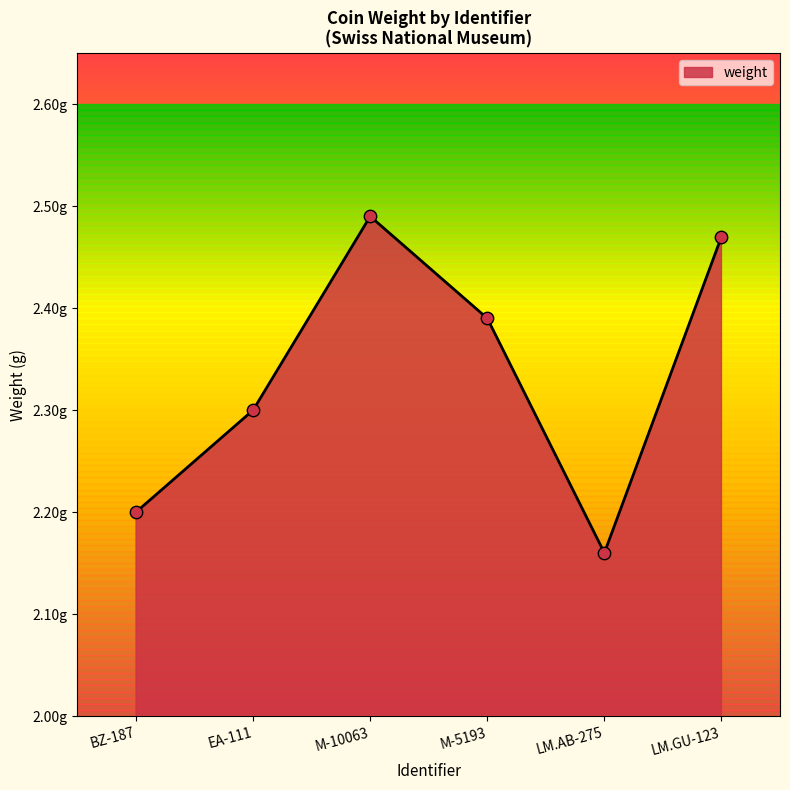

Between M-5193 and LM.AB-275, which is larger?

M-5193